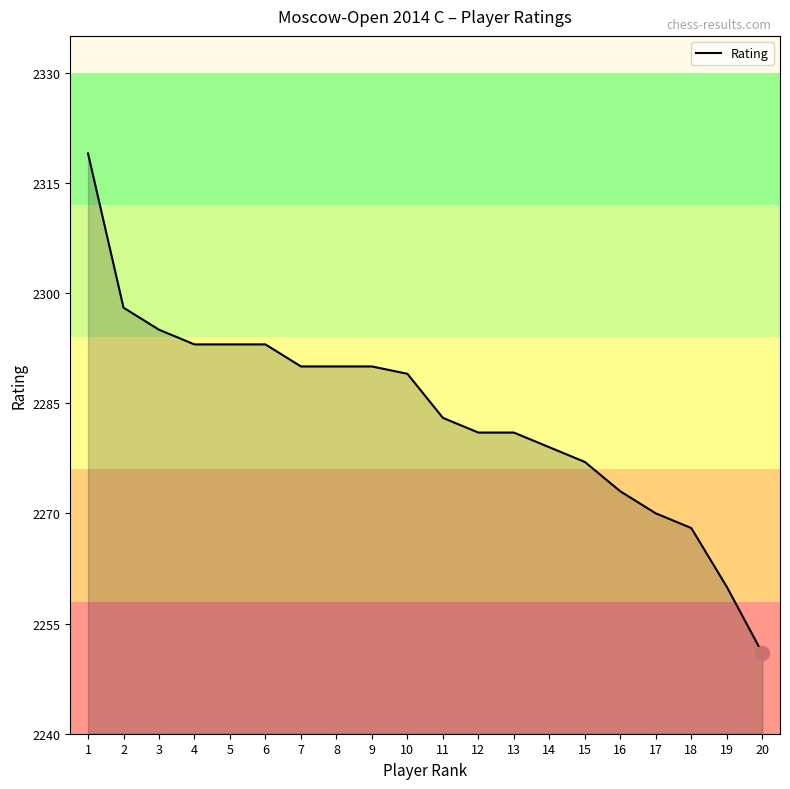

Approximately how many times larger is the value at 11 compared to 5?

1.0